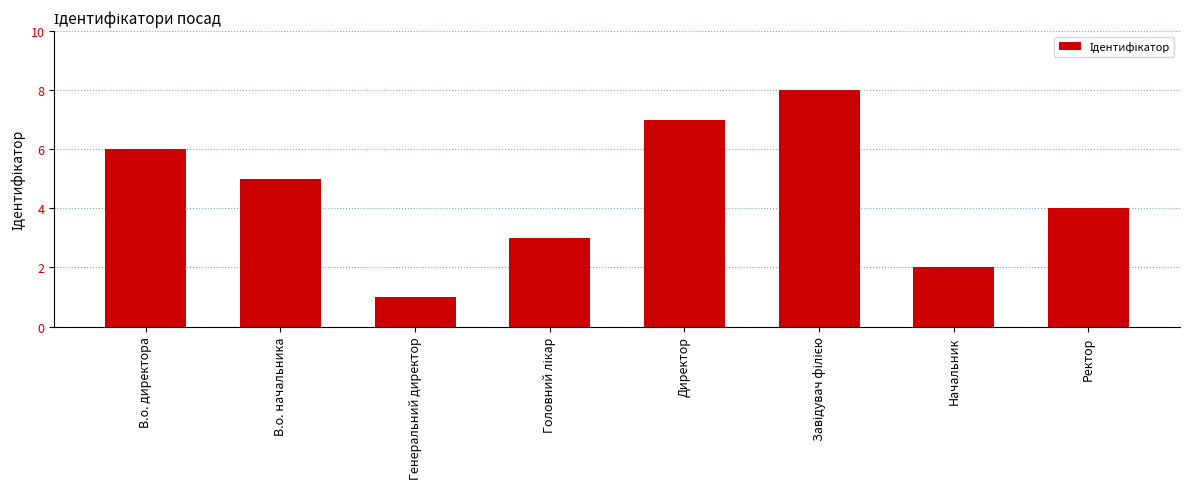

Reading right to left, what are all the values shown in this chart?

4	2	8	7	3	1	5	6